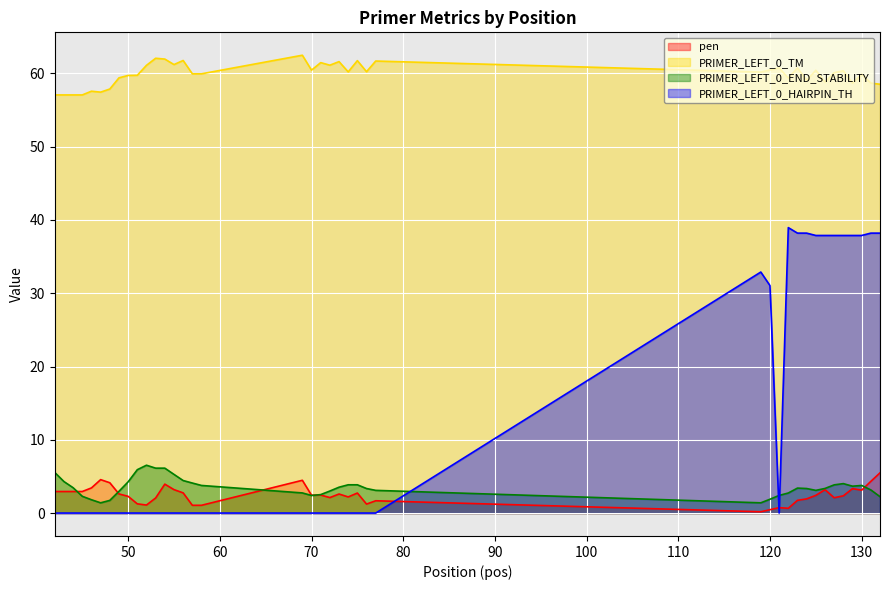

What is the lowest value of the PRIMER_LEFT_0_END_STABILITY series?

1.4